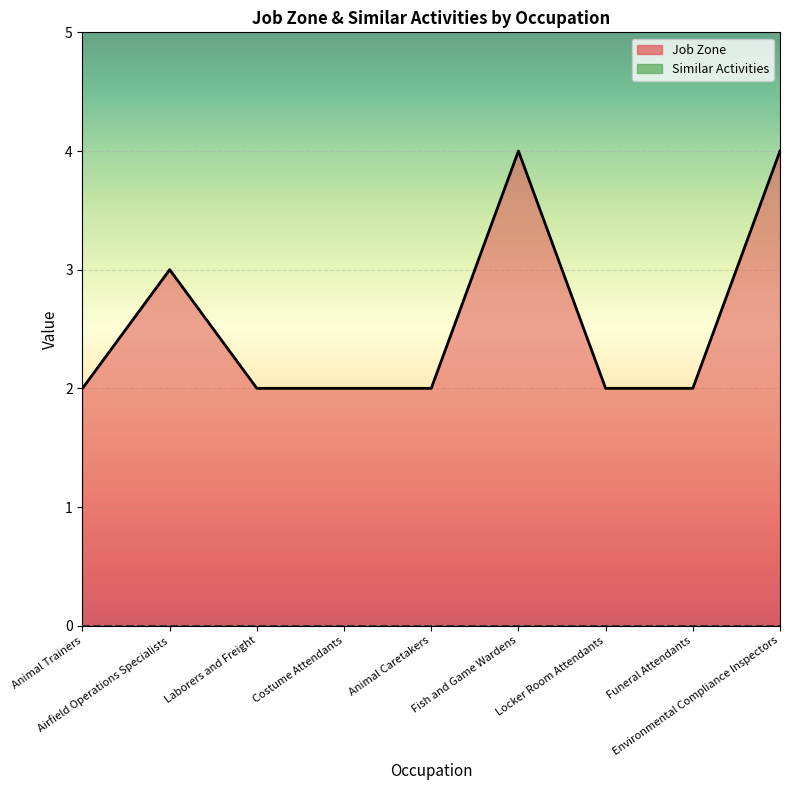

At which category does the data reach its first local peak?

Airfield Operations Specialists